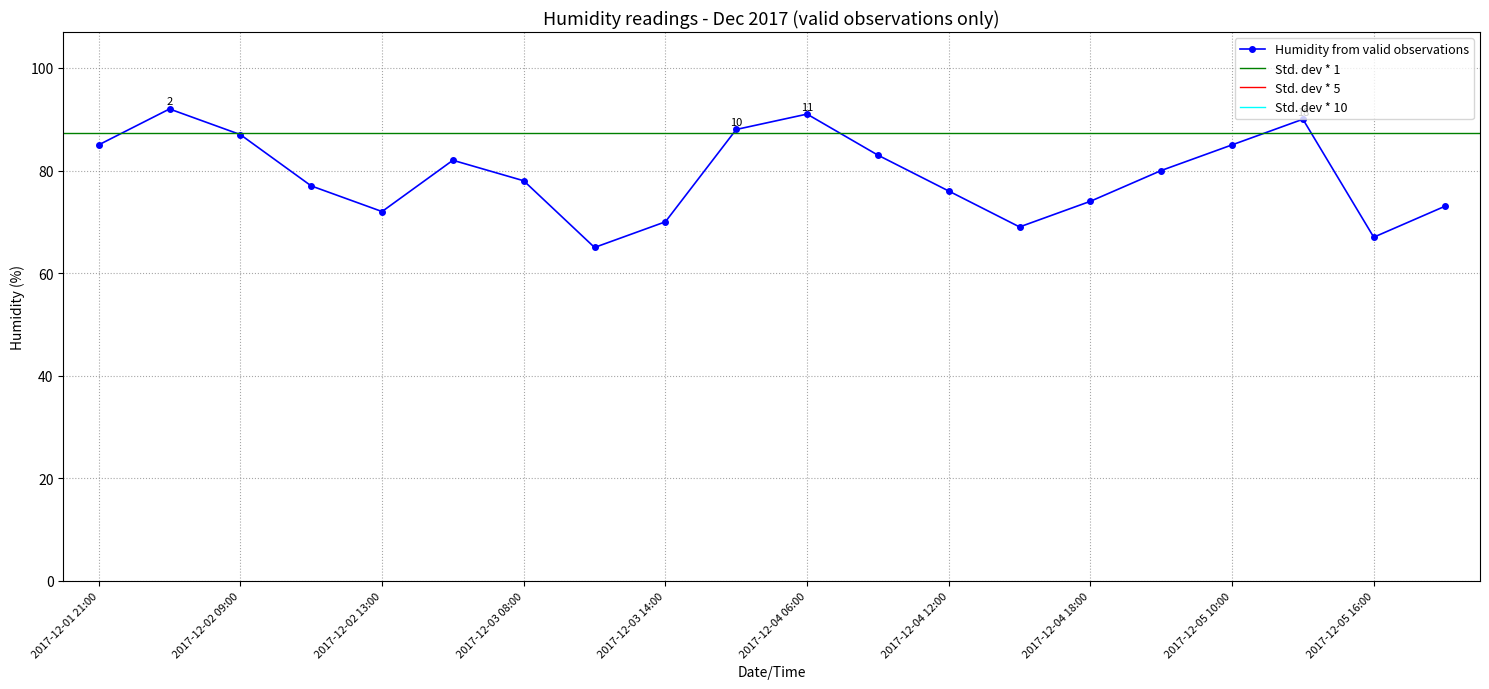

The chart shows a value of 69 at 2017-12-04 15:00. True or false?

True